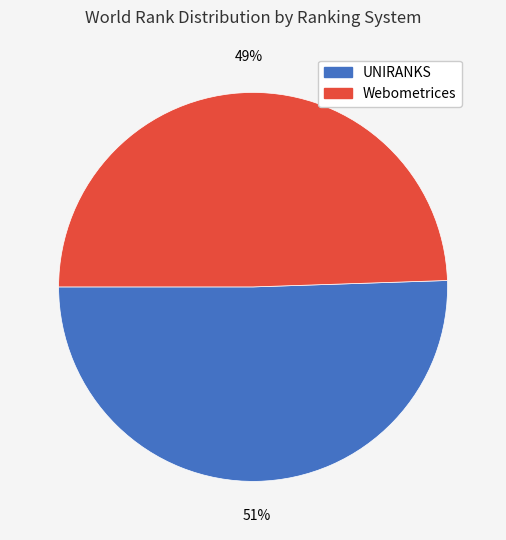

Which slice is the smallest?

Webometrices